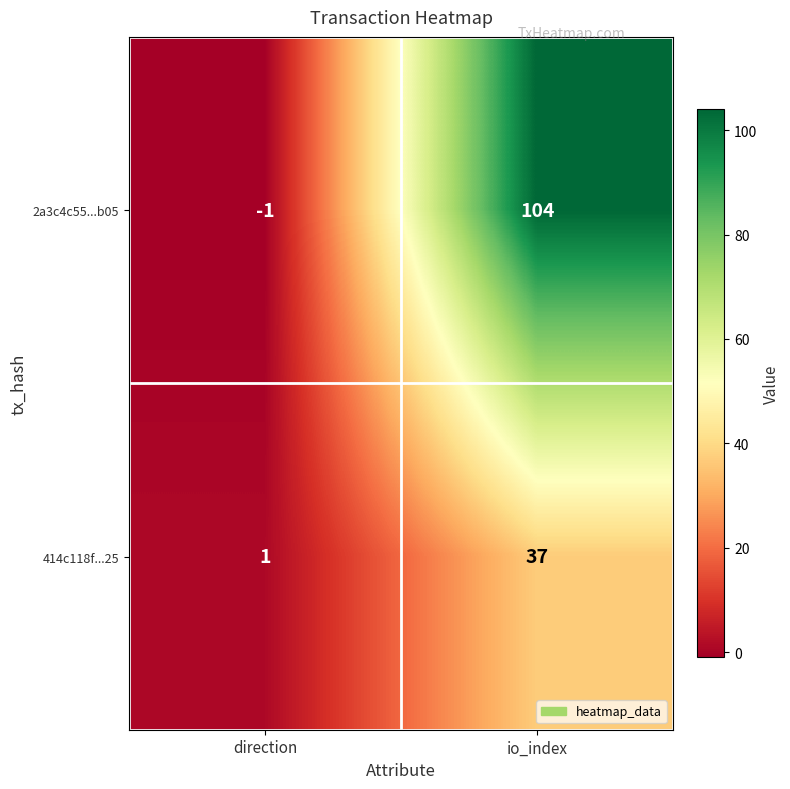

List the labels in order of 414c118f...25 value, largest first.

io_index, direction